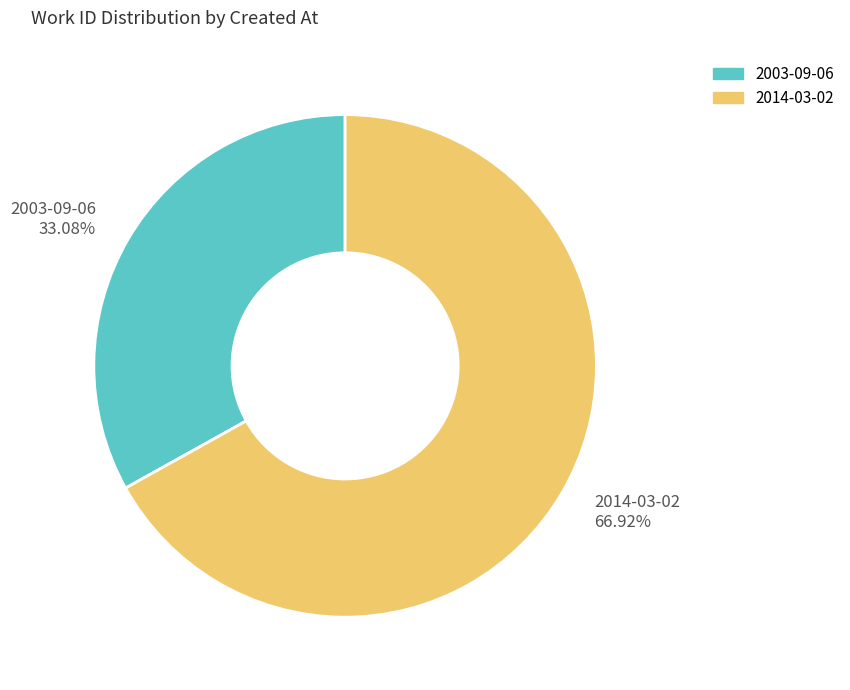

Which has a higher value, 2003-09-06 or 2014-03-02?

2014-03-02